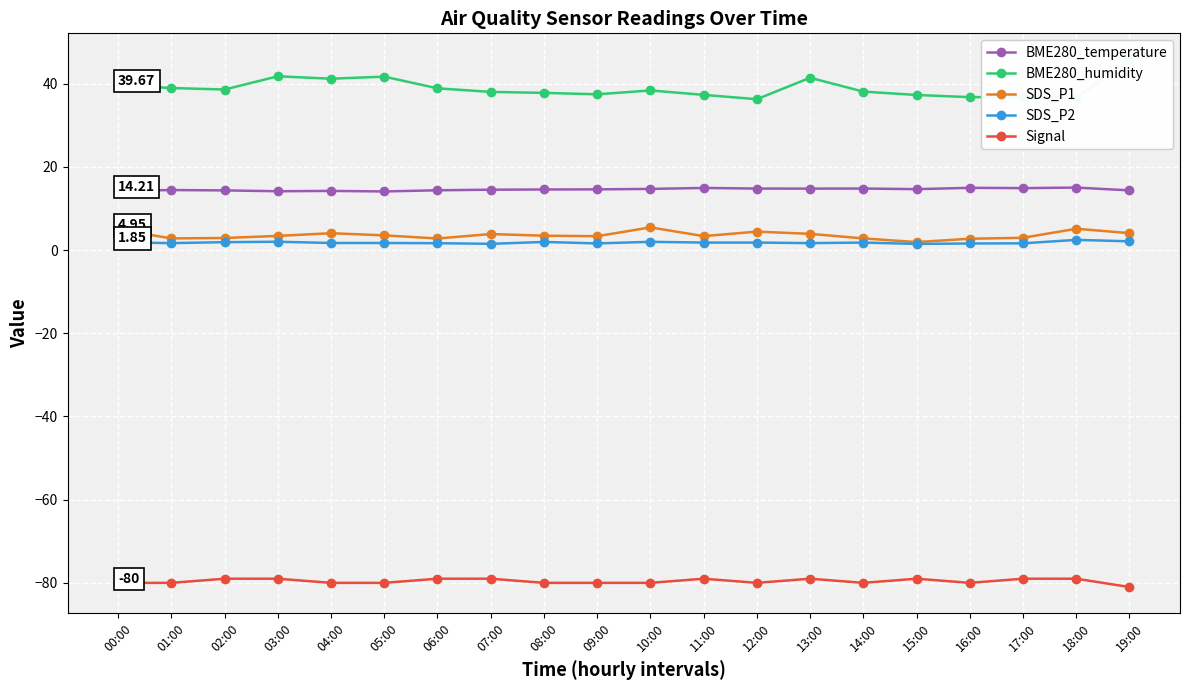

Reading left to right, list all the values displayed in this chart.

BME280_temperature: 00:00=14.2	01:00=14.4	02:00=14.3	03:00=14.1	04:00=14.2	05:00=14.1	06:00=14.4	07:00=14.5	08:00=14.6	09:00=14.6	10:00=14.7	11:00=14.9	12:00=14.8	13:00=14.8	14:00=14.8	15:00=14.6	16:00=15.0	17:00=14.9	18:00=15.0	19:00=14.3
BME280_humidity: 00:00=39.7	01:00=39.0	02:00=38.6	03:00=41.8	04:00=41.2	05:00=41.7	06:00=38.9	07:00=38.0	08:00=37.8	09:00=37.4	10:00=38.4	11:00=37.3	12:00=36.3	13:00=41.4	14:00=38.1	15:00=37.3	16:00=36.8	17:00=36.8	18:00=36.5	19:00=45.8
SDS_P1: 00:00=5.0	01:00=2.8	02:00=2.9	03:00=3.4	04:00=4.0	05:00=3.5	06:00=2.8	07:00=3.9	08:00=3.5	09:00=3.3	10:00=5.5	11:00=3.4	12:00=4.4	13:00=3.9	14:00=2.8	15:00=1.9	16:00=2.7	17:00=3.0	18:00=5.1	19:00=4.1
SDS_P2: 00:00=1.9	01:00=1.7	02:00=1.9	03:00=2.0	04:00=1.7	05:00=1.7	06:00=1.6	07:00=1.5	08:00=1.9	09:00=1.6	10:00=2.0	11:00=1.8	12:00=1.8	13:00=1.7	14:00=1.8	15:00=1.5	16:00=1.6	17:00=1.6	18:00=2.5	19:00=2.1
Signal: 00:00=-80.0	01:00=-80.0	02:00=-79.0	03:00=-79.0	04:00=-80.0	05:00=-80.0	06:00=-79.0	07:00=-79.0	08:00=-80.0	09:00=-80.0	10:00=-80.0	11:00=-79.0	12:00=-80.0	13:00=-79.0	14:00=-80.0	15:00=-79.0	16:00=-80.0	17:00=-79.0	18:00=-79.0	19:00=-81.0